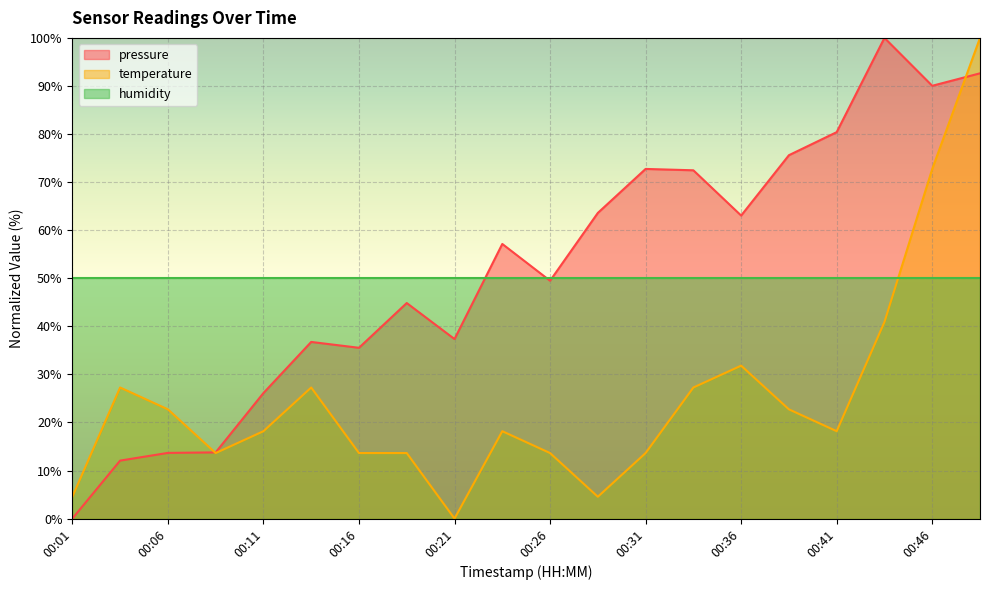

True or false: pressure has more than 2 points higher than both neighbors.

True